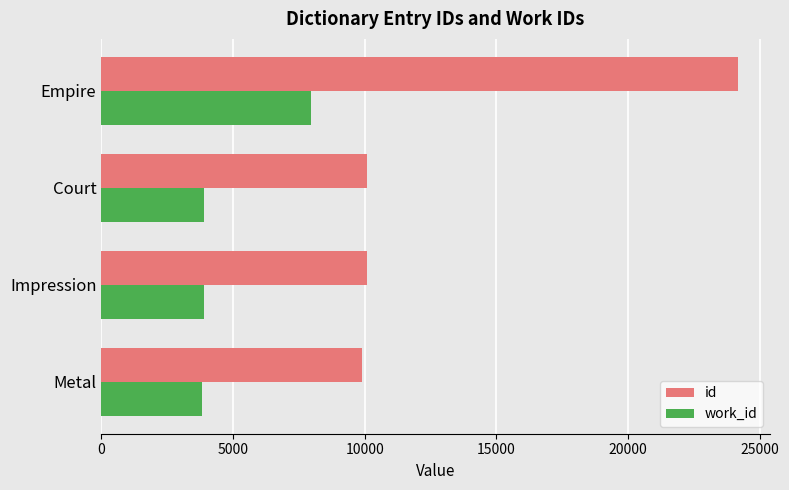

True or false: work_id has a value of 806 at Court.

False